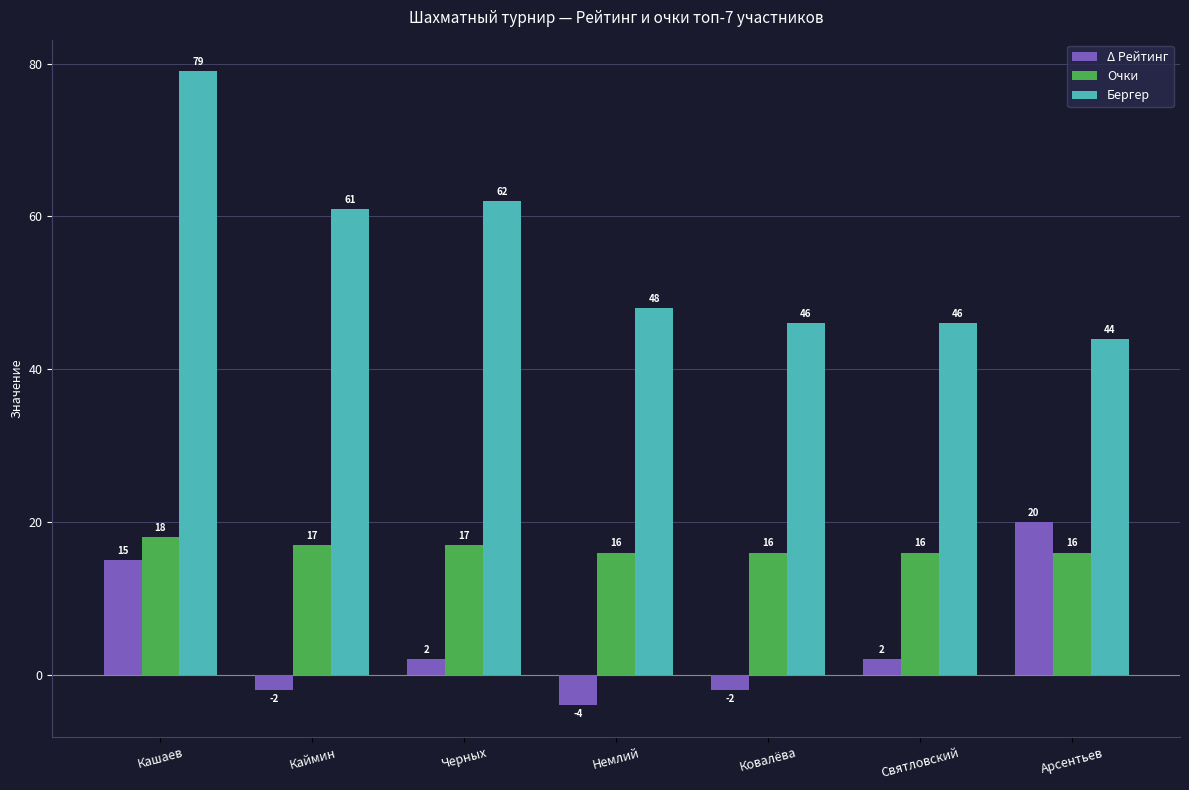

Between Каймин and Святловский, which series saw the biggest shift?

Бергер